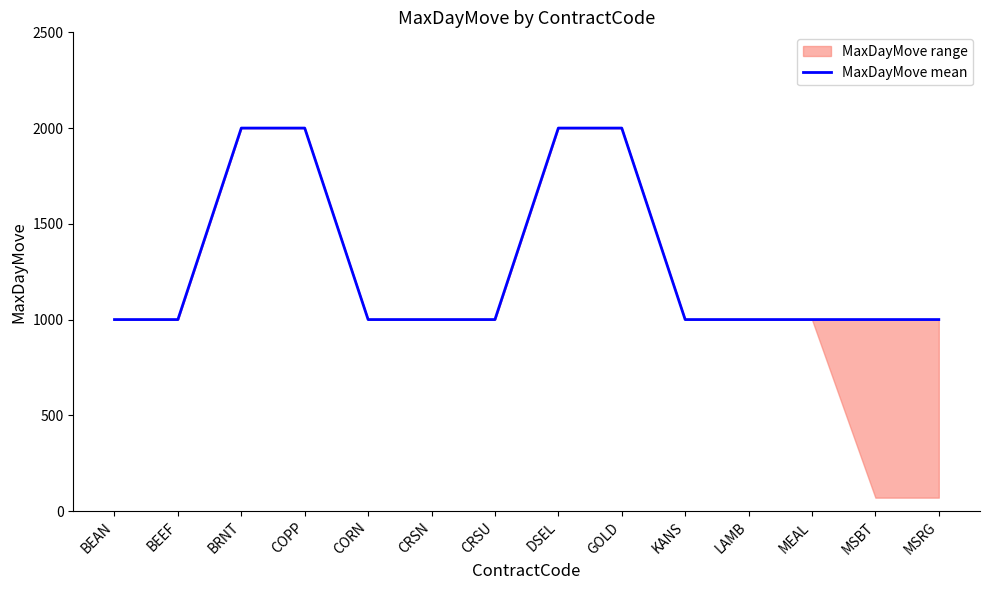

How many series are shown in this chart?

1